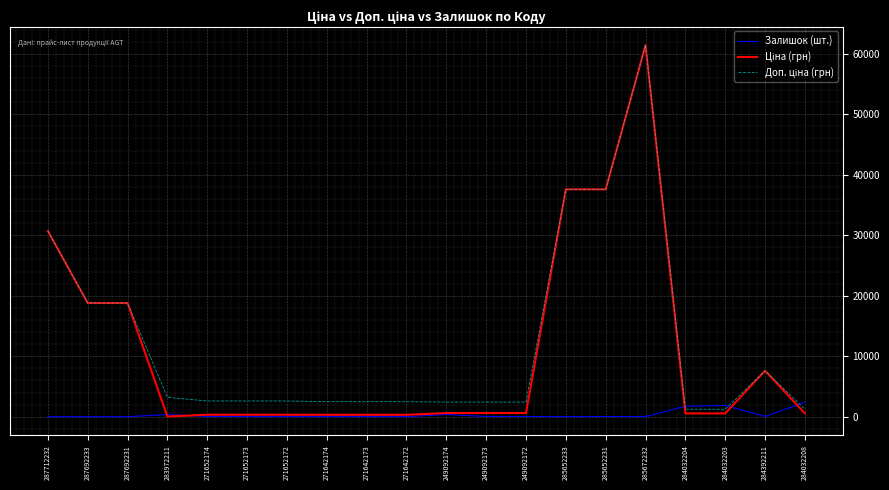

What is the greatest value displayed?

61434.3